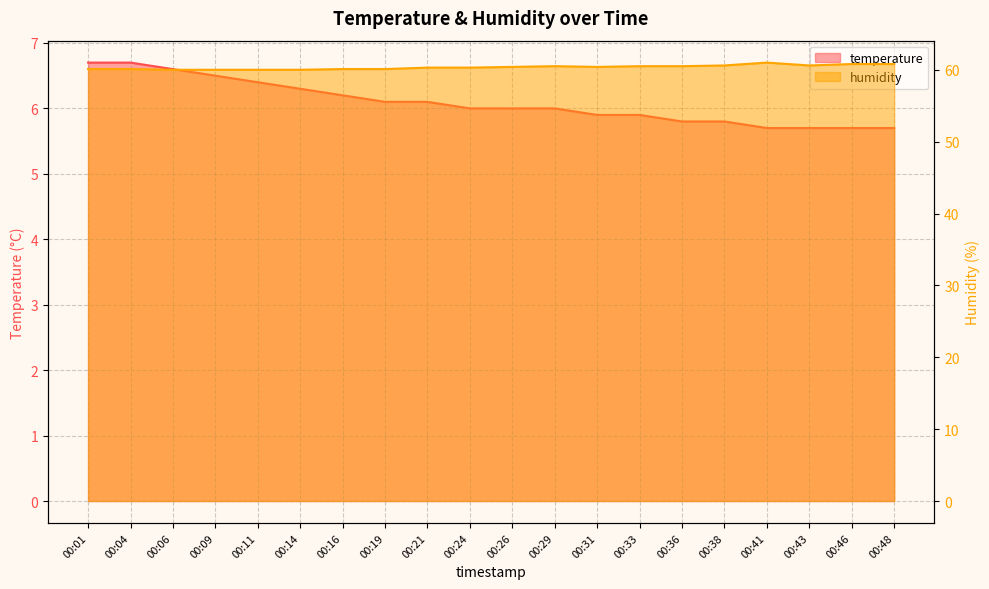

At which label does temperature first exceed 6?

00:01